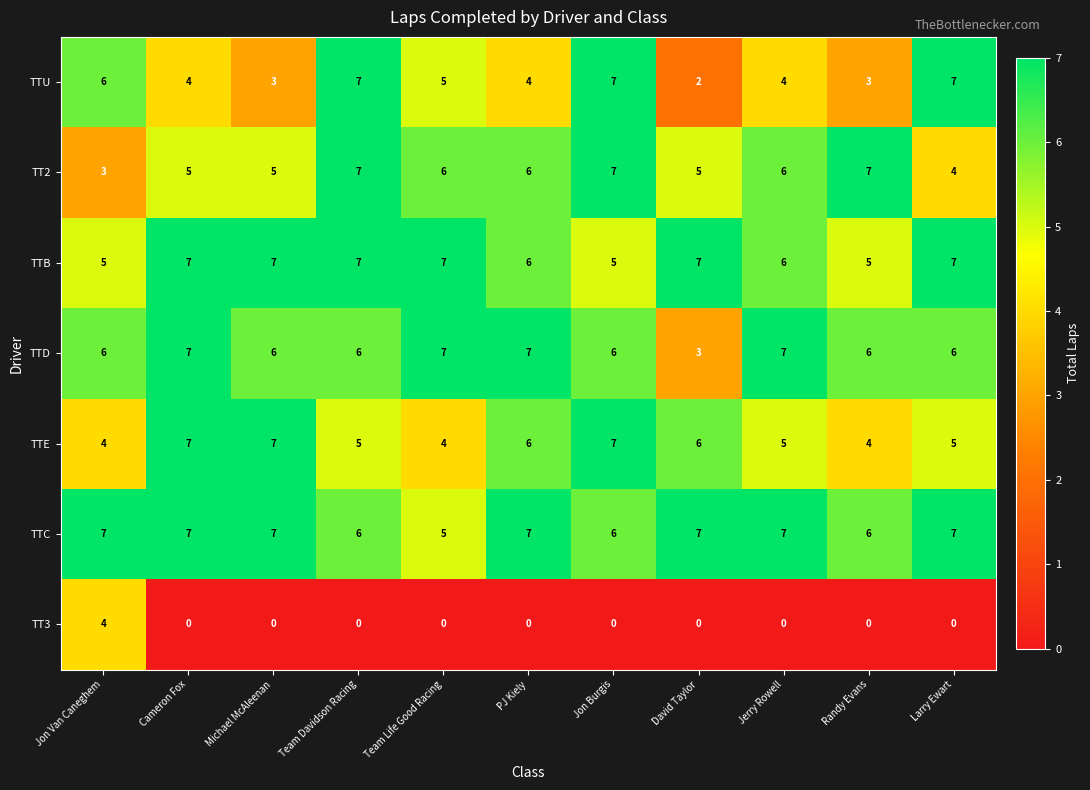

Which series has the largest total across all categories?

TTC